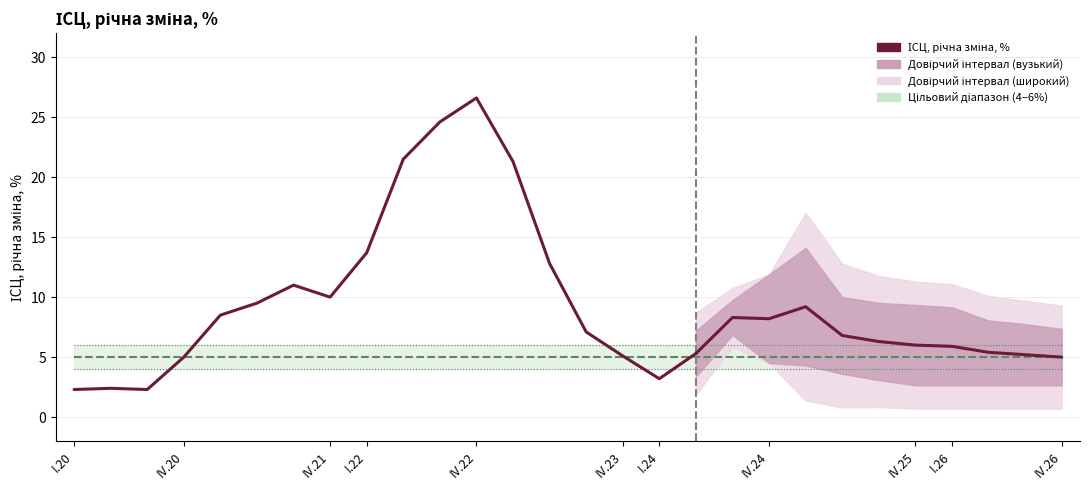

Reading left to right, transcribe all the data shown in this chart.

ІСЦ, річна зміна, %: 2.3	2.4	2.3	5.0	8.5	9.5	11.0	10.0	13.7	21.5	24.6	26.6	21.3	12.8	7.1	5.1	3.2	5.3	8.3	8.2	9.2	6.8	6.3	6.0	5.9	5.4	5.2	5.0
low: 4.0	4.0	4.0	4.0	4.0	4.0	4.0	4.0	4.0	4.0	4.0	4.0	4.0	4.0	4.0	4.0	4.0	4.0	4.0	4.0	4.0	4.0	4.0	4.0	4.0	4.0	4.0	4.0
target: 5.0	5.0	5.0	5.0	5.0	5.0	5.0	5.0	5.0	5.0	5.0	5.0	5.0	5.0	5.0	5.0	5.0	5.0	5.0	5.0	5.0	5.0	5.0	5.0	5.0	5.0	5.0	5.0
high: 6.0	6.0	6.0	6.0	6.0	6.0	6.0	6.0	6.0	6.0	6.0	6.0	6.0	6.0	6.0	6.0	6.0	6.0	6.0	6.0	6.0	6.0	6.0	6.0	6.0	6.0	6.0	6.0